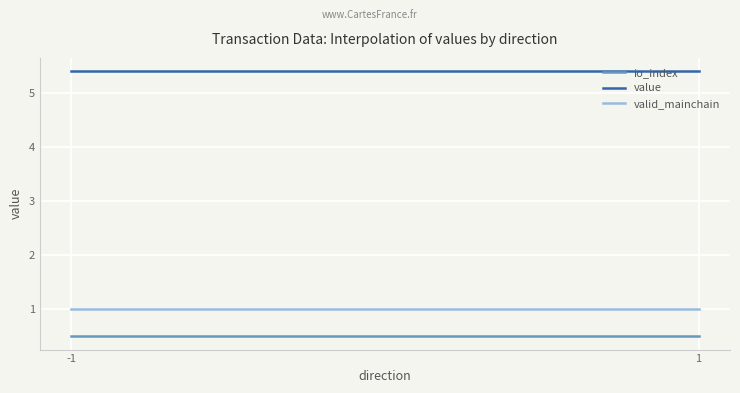

What is the sum of all valid_mainchain values?

2.0